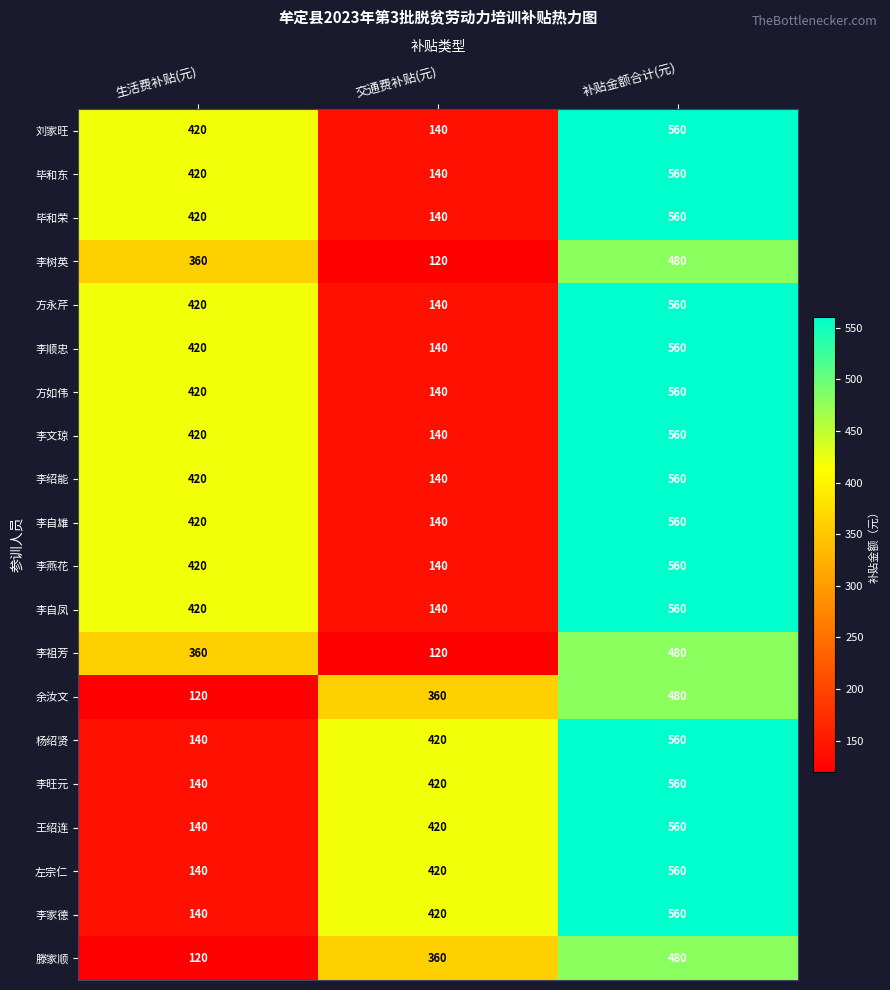

At which label does 左宗仁 reach its minimum?

生活费补贴(元)